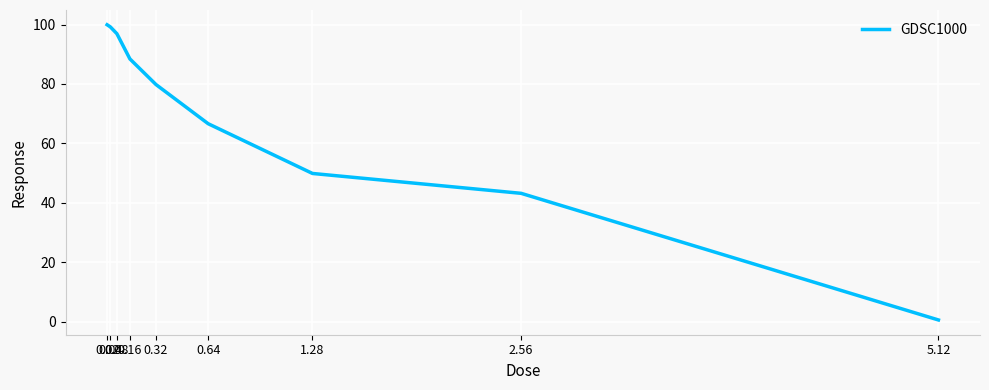

What is the greatest value displayed?

99.9